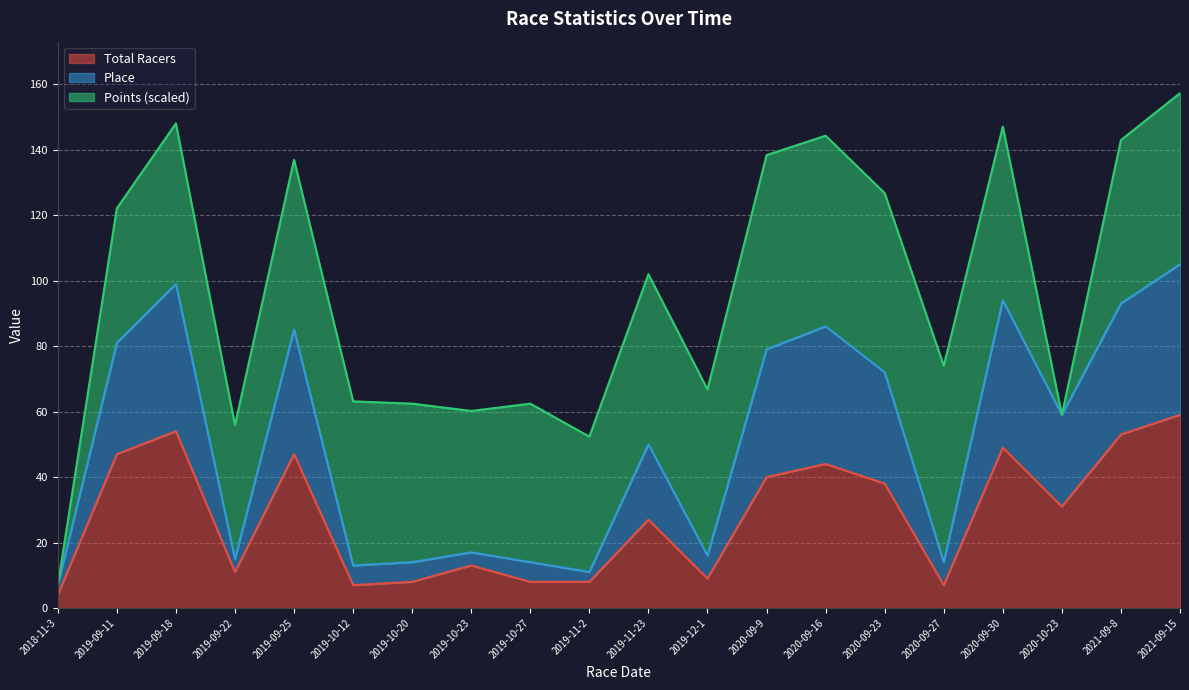

At which label is Place closest to 56?

2020-10-23